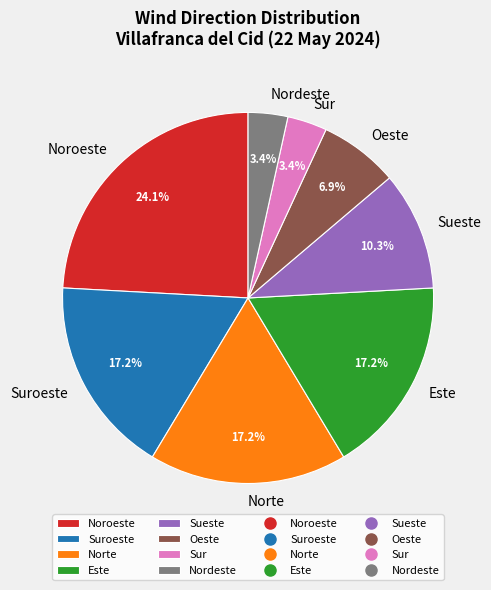

True or false: Oeste accounts for 1% of the total.

False